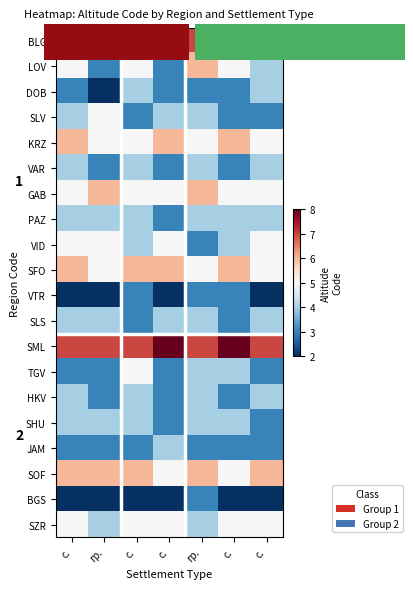

What is the difference between the HKV values at с. and с.?

1